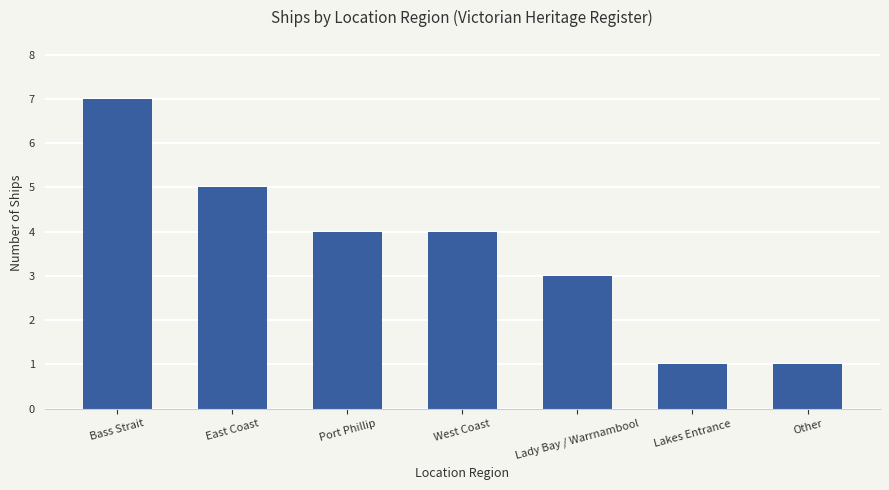

Between Lakes Entrance and West Coast, which is larger?

West Coast